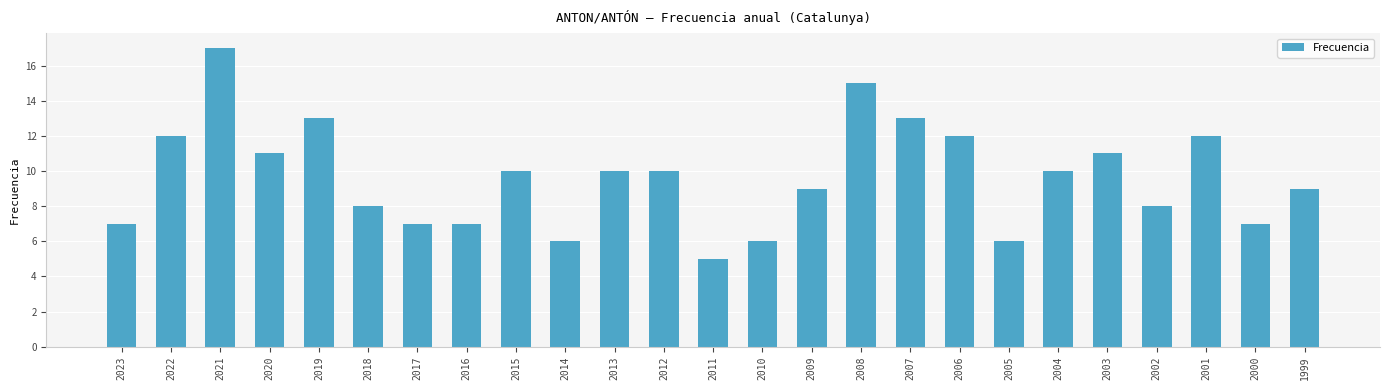

The chart shows a value of 11 at 2016. True or false?

False